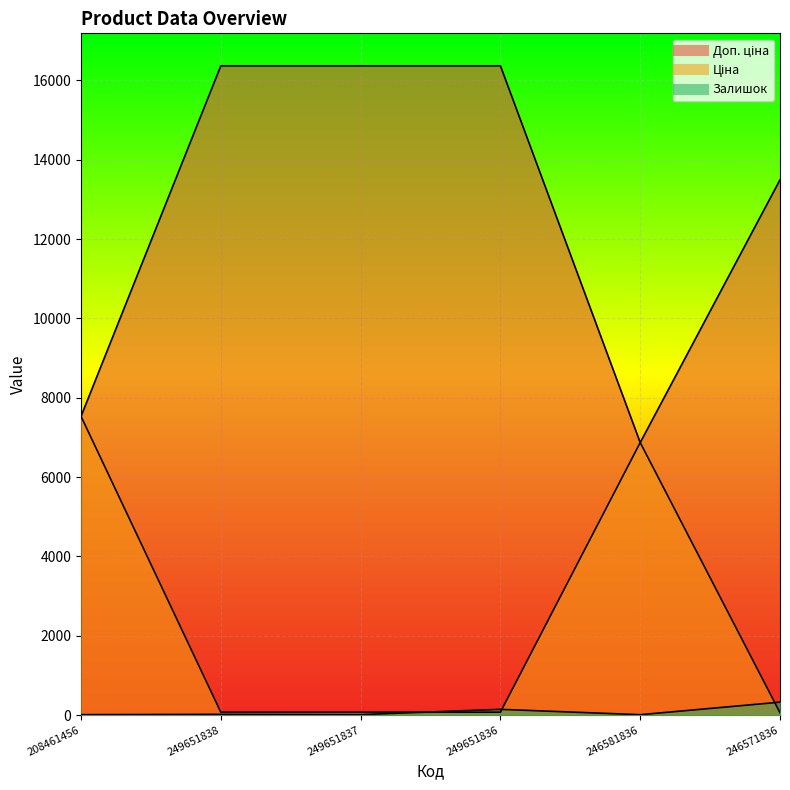

What is the approximate value of Залишок at 246571836?

326.0